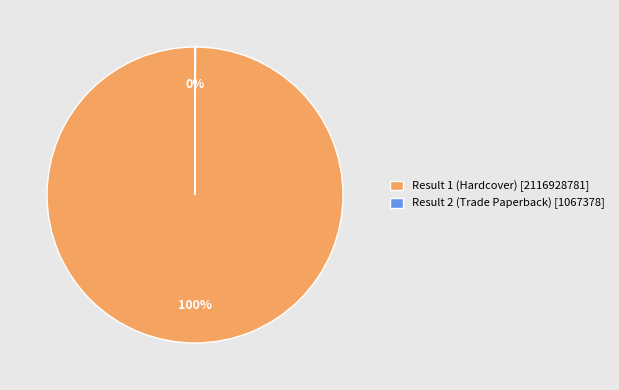

Is there a majority slice in this chart?

Yes